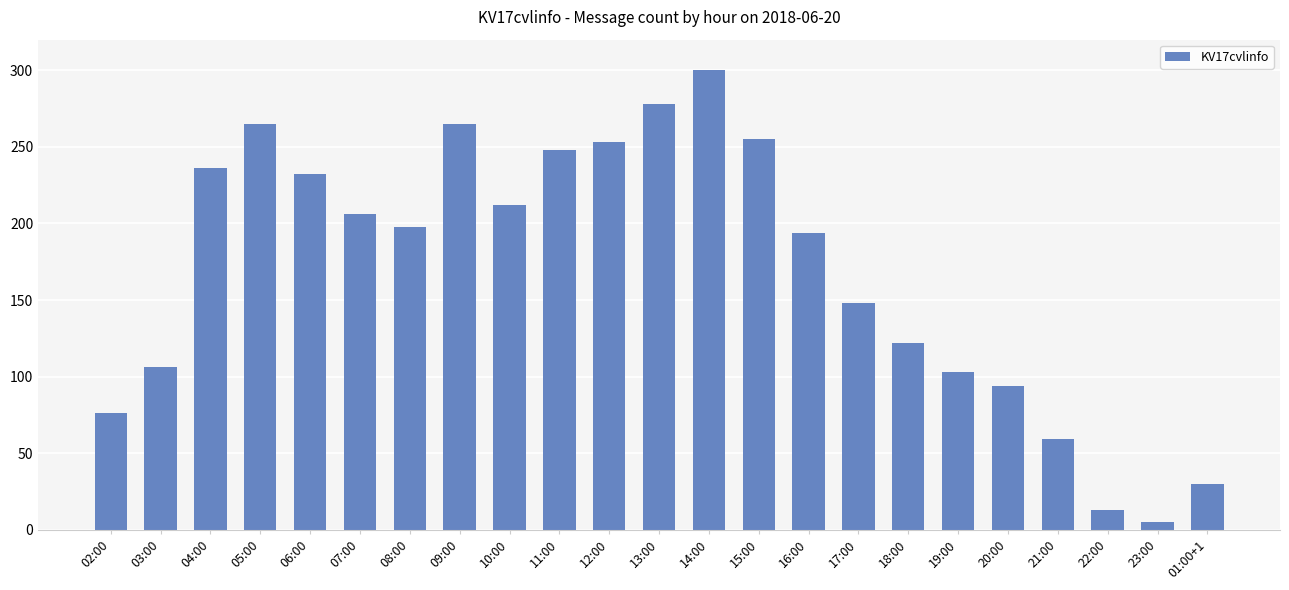

The chart shows a value of 100 at 02:00. True or false?

False